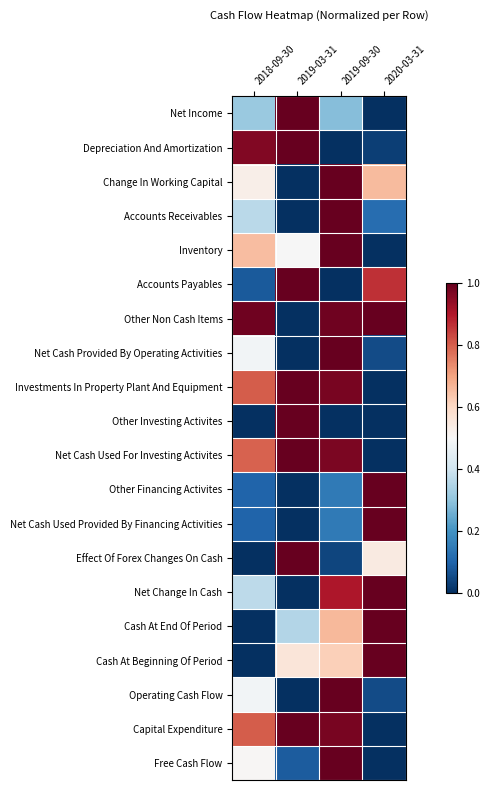

At 2019-03-31, list the series in order from smallest to largest.

Change In Working Capital, Accounts Receivables, Other Non Cash Items, Net Cash Provided By Operating Activities, Other Financing Activites, Net Cash Used Provided By Financing Activities, Net Change In Cash, Operating Cash Flow, Free Cash Flow, Cash At End Of Period, Inventory, Cash At Beginning Of Period, Net Income, Depreciation And Amortization, Accounts Payables, Investments In Property Plant And Equipment, Other Investing Activites, Net Cash Used For Investing Activites, Effect Of Forex Changes On Cash, Capital Expenditure